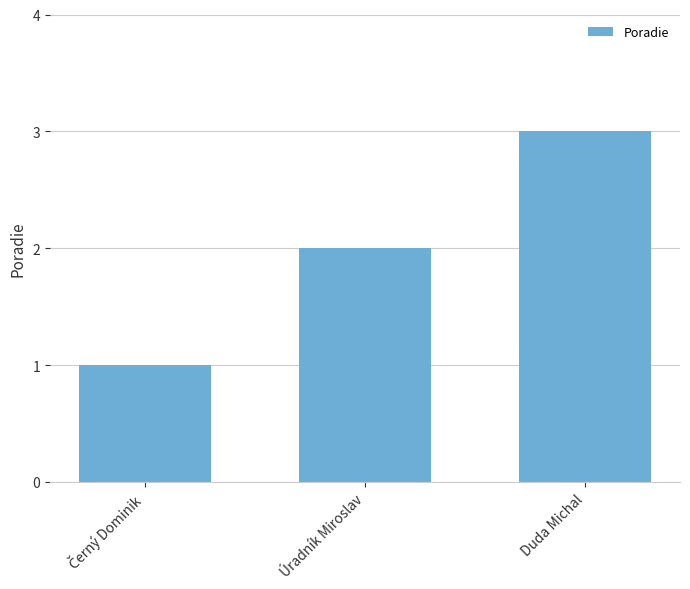

The value at Duda Michal is 1. True or false?

False